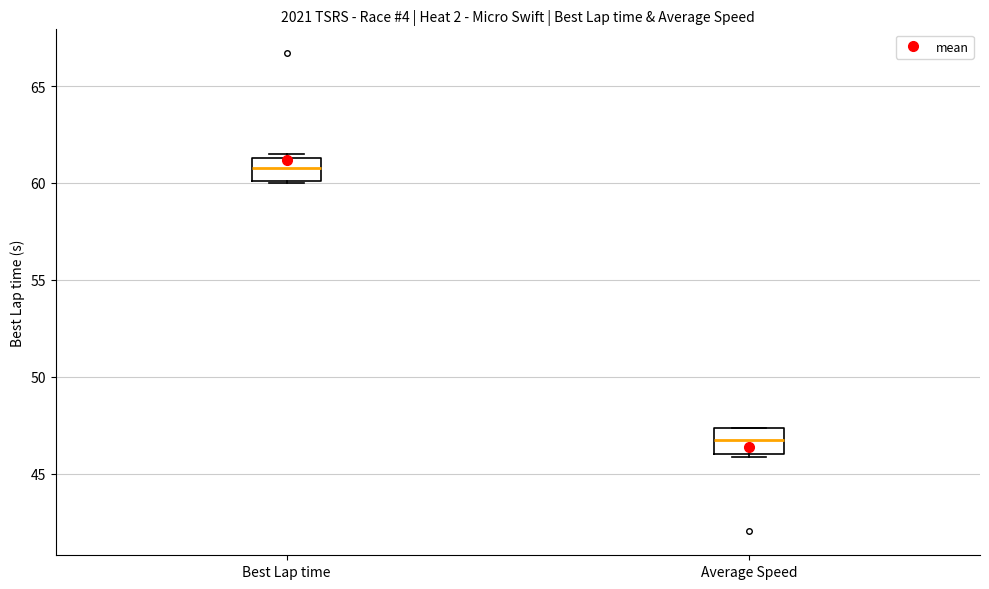

Reading left to right, transcribe this box plot: for each box, give where its median line is, the range the box spans, and where its two whiskers end, as read against the y-axis. The values are not printed on the chart, so give them approximately, as read against the axis.

Best Lap time: median 61.0, box 60.0 to 61.5, whiskers 60.0 to 61.5 (just above the box's upper edge)
Average Speed: median 46.5, box 46.0 to 47.5, whiskers 46.0 to 47.5